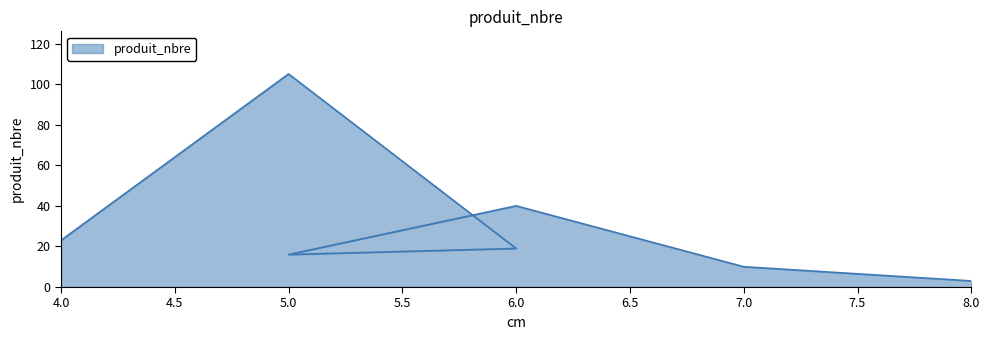

Approximately how many times larger is the value at 7.0 compared to 6.0?

0.2